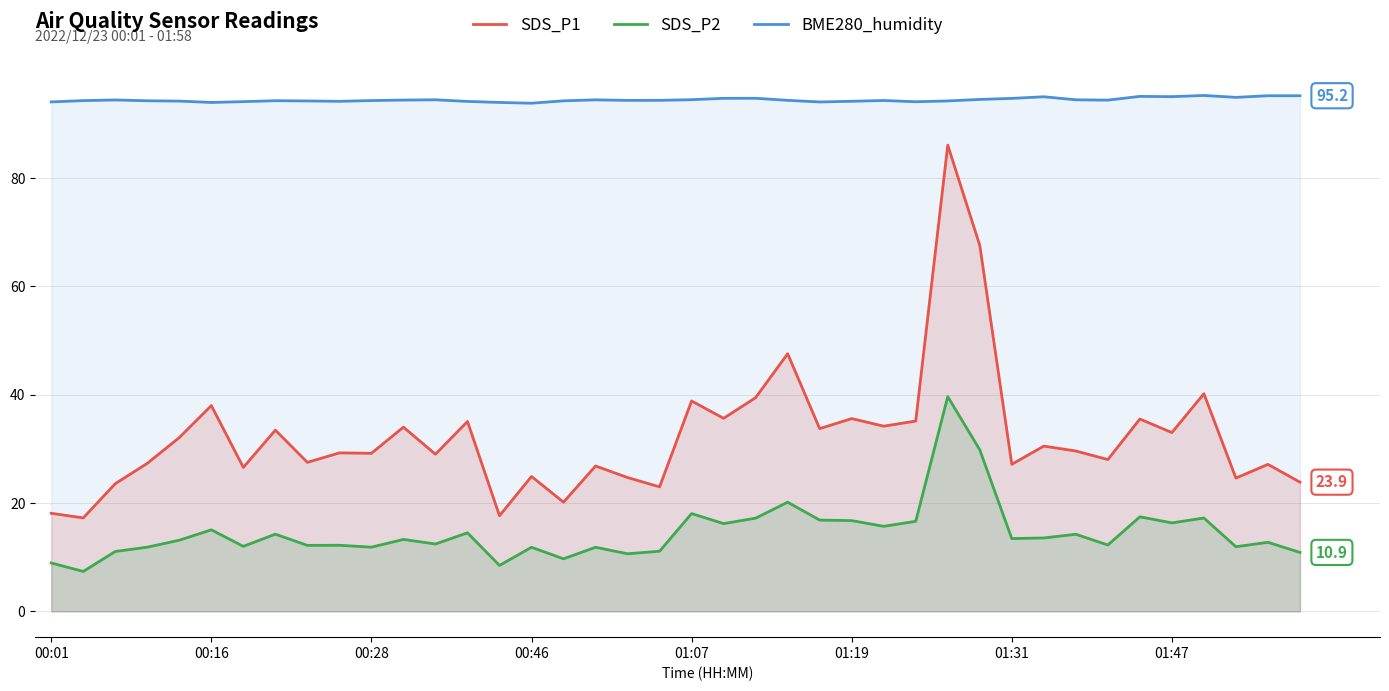

True or false: BME280_humidity and SDS_P1 cross at least once.

False